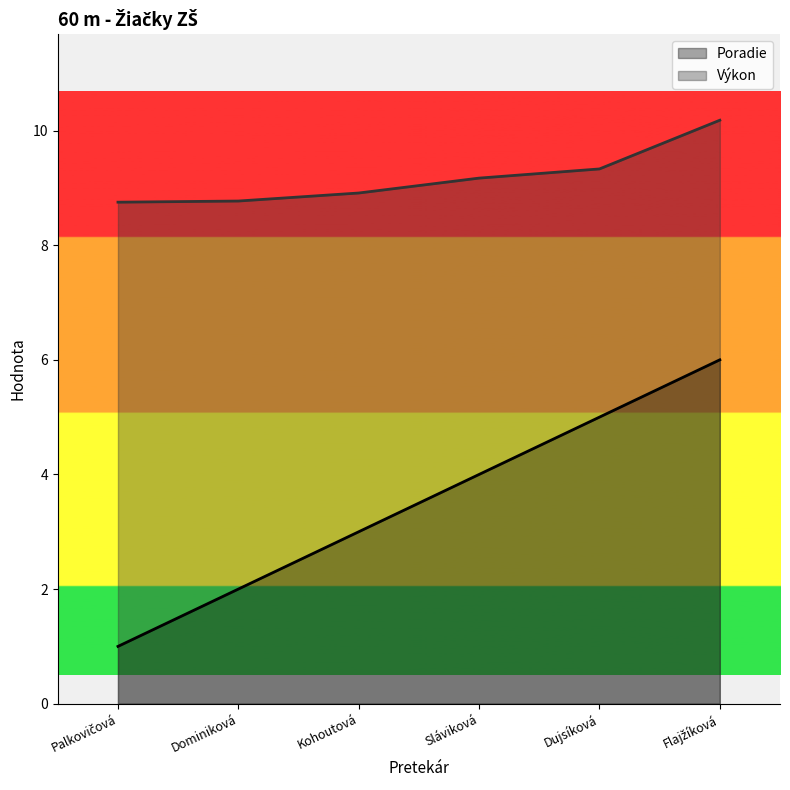

How many lines are shown in the chart?

2